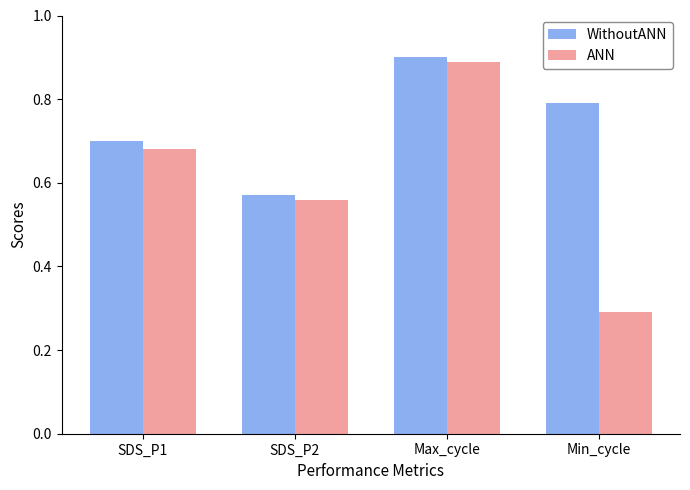

The WithoutANN series shows 0.6 at Max_cycle. True or false?

False